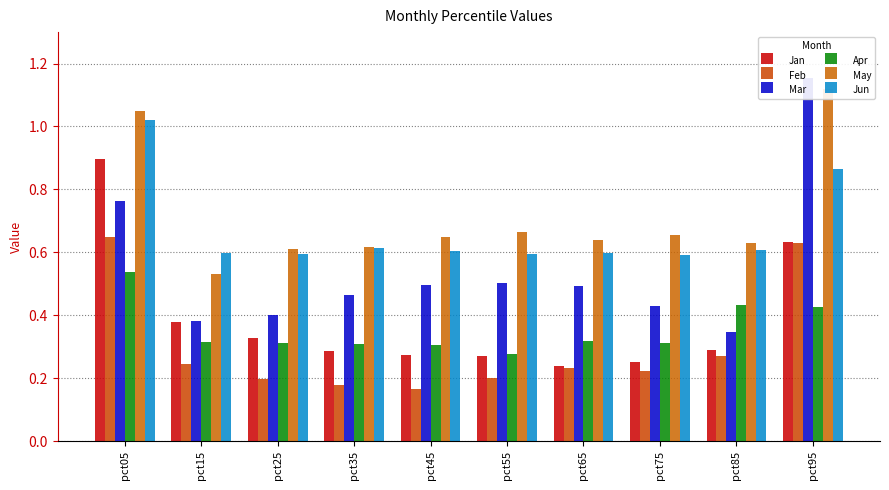

Are the bars grouped side by side (vs. stacked)?

Yes